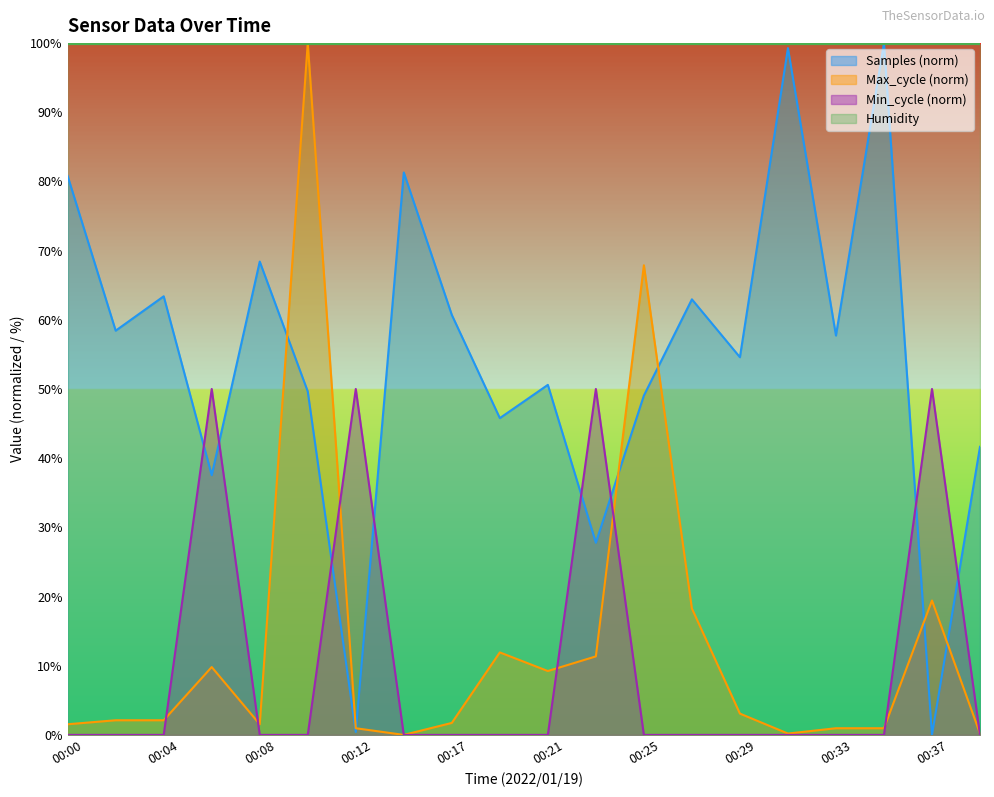

What is the value of the Max_cycle point at the 7th from the left?

1.0